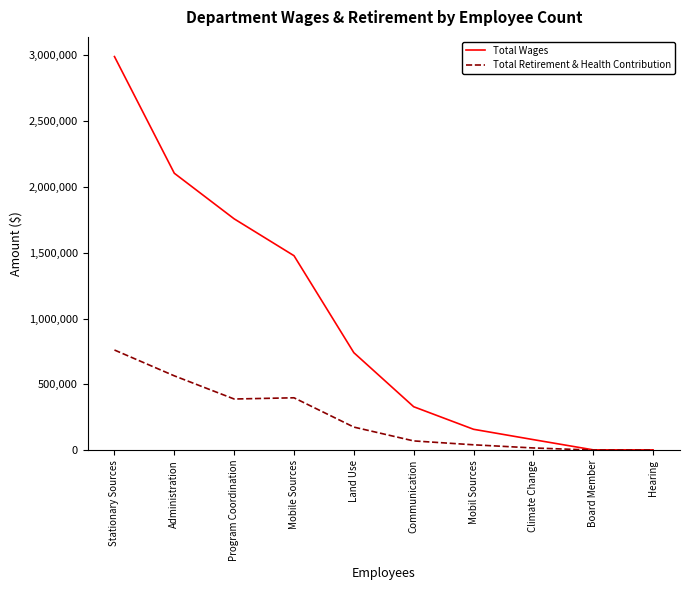

List the series in order of their peak value, lowest first.

Total Retirement & Health Contribution, Total Wages